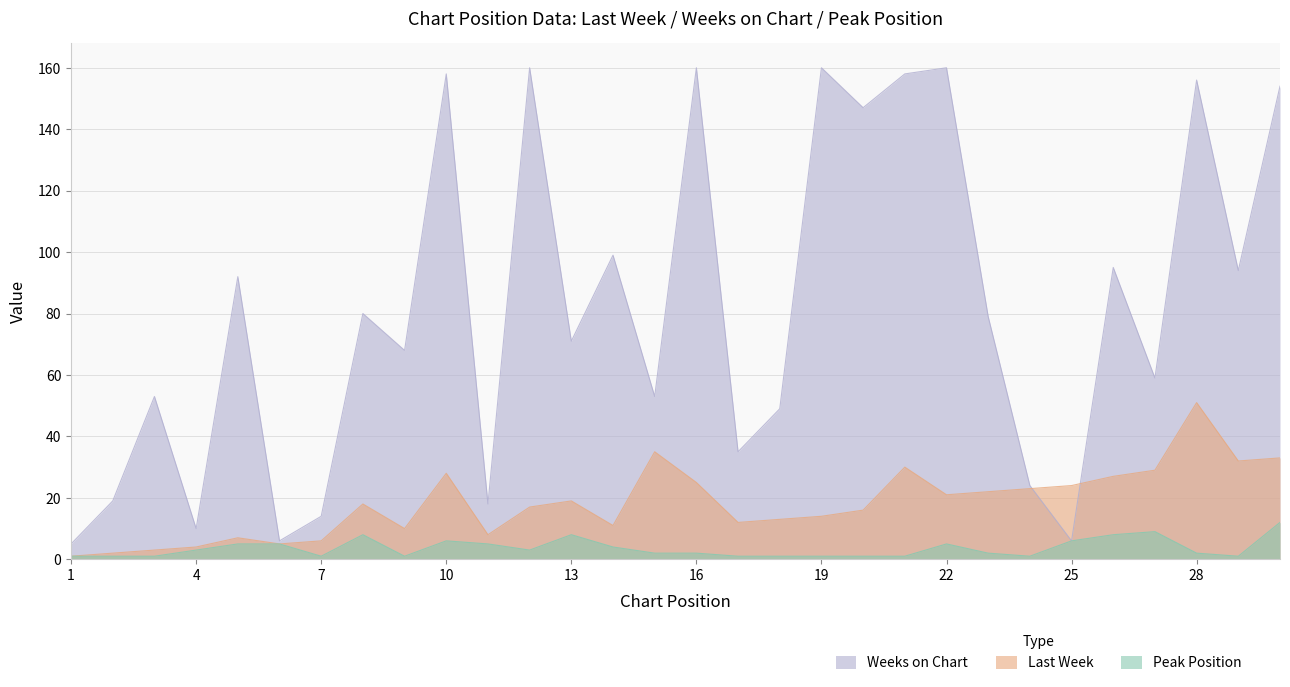

Which series has the largest range (max minus min)?

Weeks on Chart